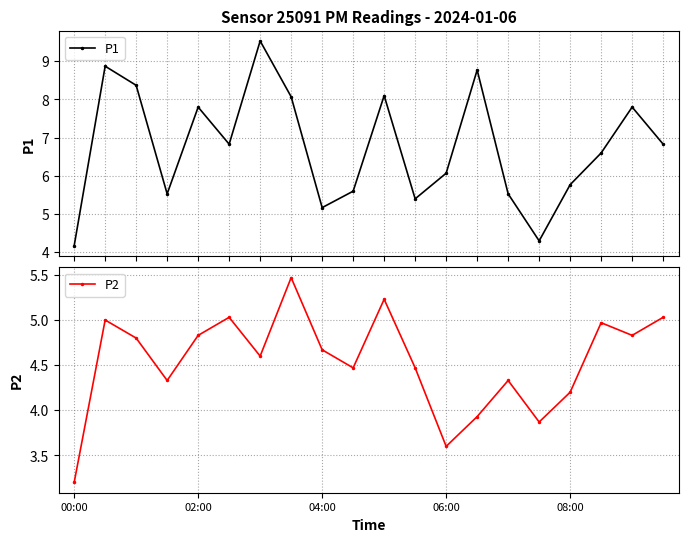

What is the value of the P1 point at the 12th from the left?

5.4